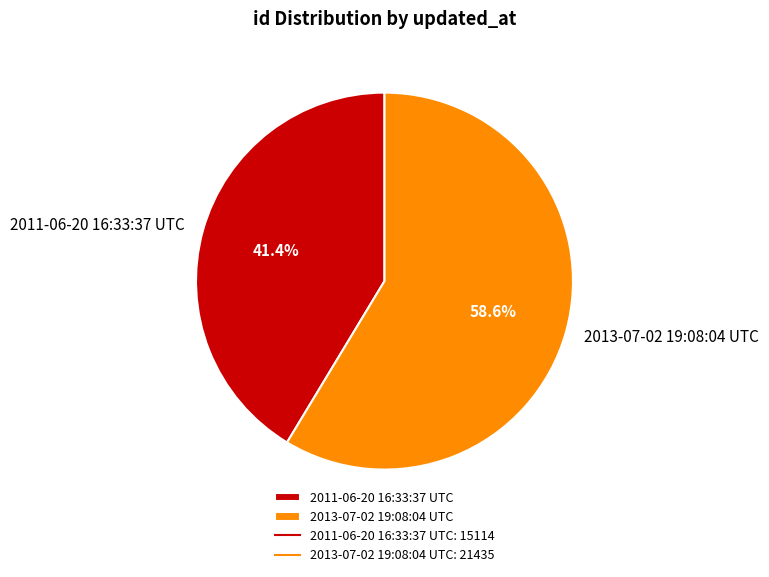

To the nearest percent, what portion does 2011-06-20 16:33:37 UTC represent?

41%